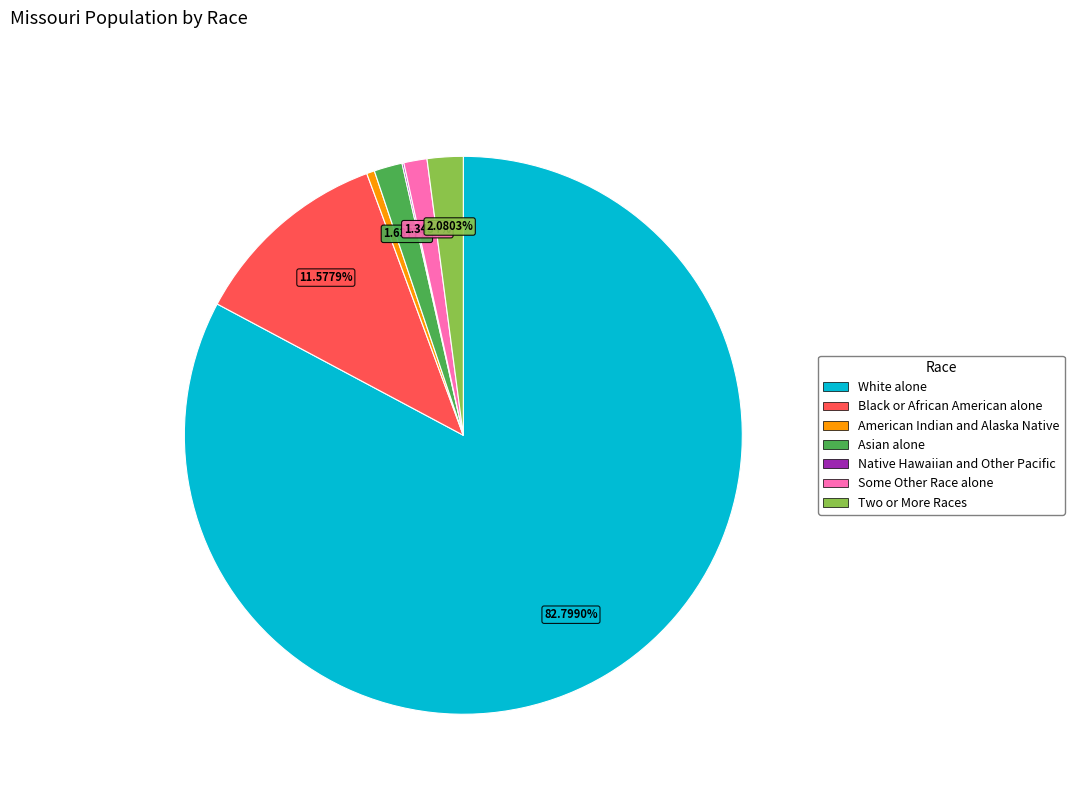

What is the ratio of the value at Asian alone to the value at American Indian and Alaska Native?

3.6